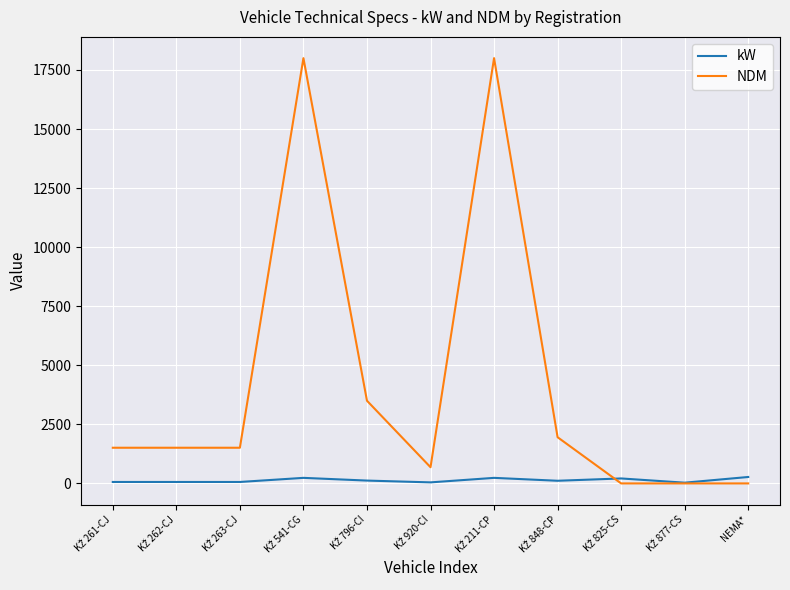

Which series has the widest spread of values?

NDM